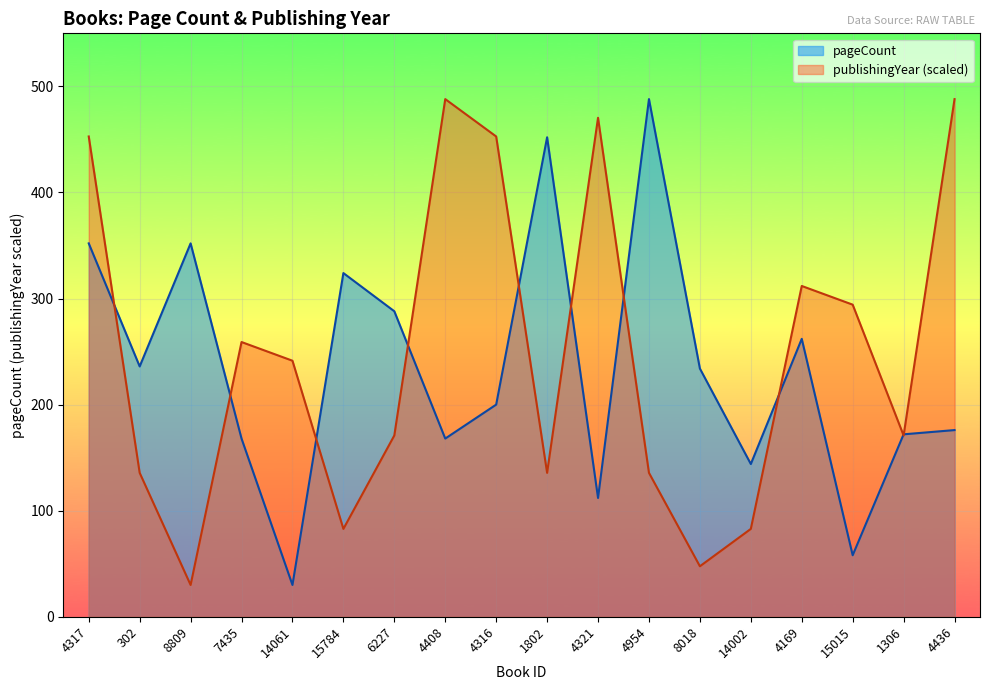

What is the label of the 10th point from the right?

4316